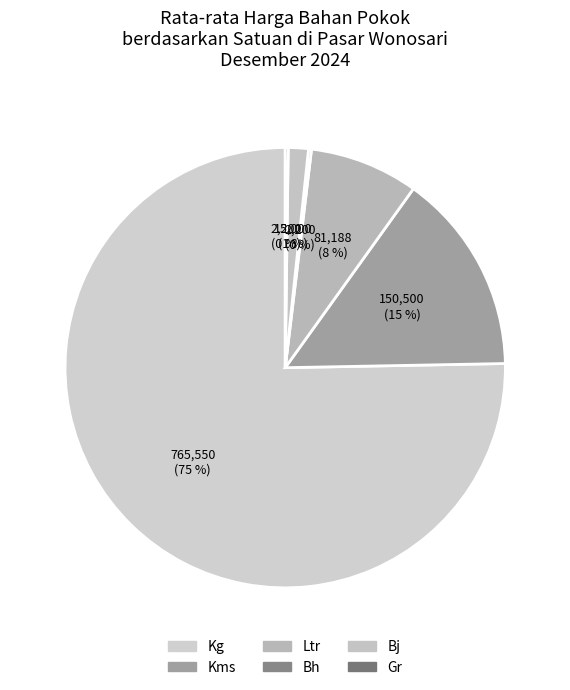

To the nearest percent, what percentage of the pie is Kg?

75%